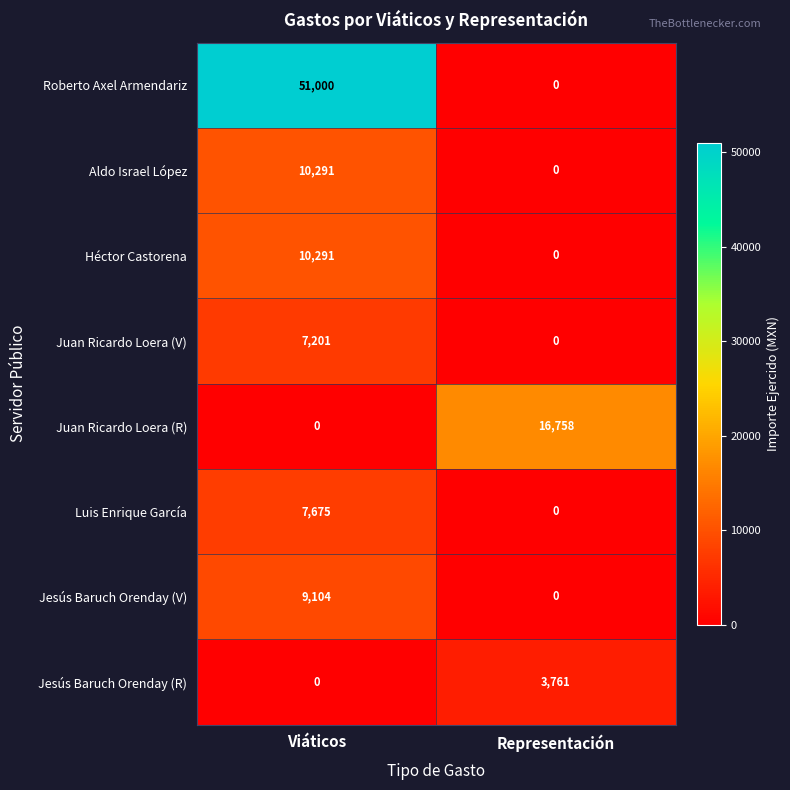

The Jesús Baruch Orenday (V) series shows 0 at Representación. True or false?

True